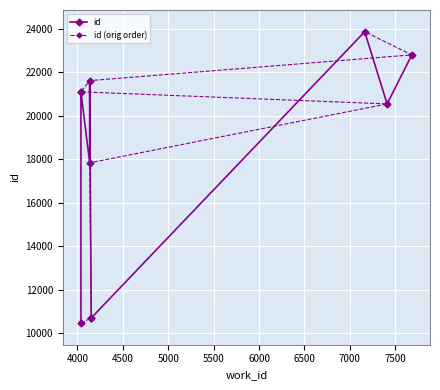

What is the sum of the id values at 6000 and 7000?

34551